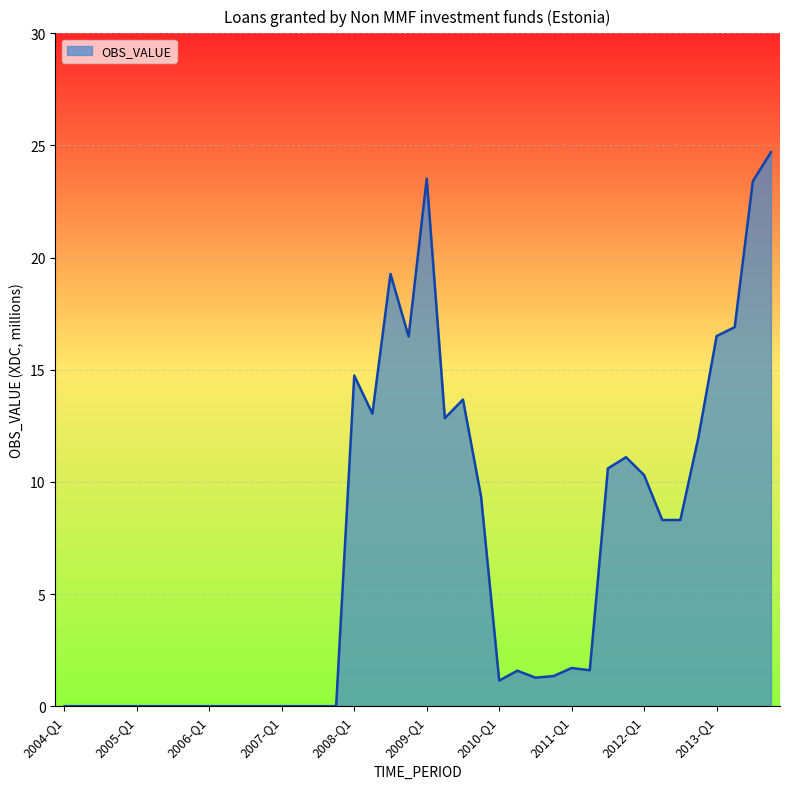

What is the difference between the maximum and minimum values?

24.7